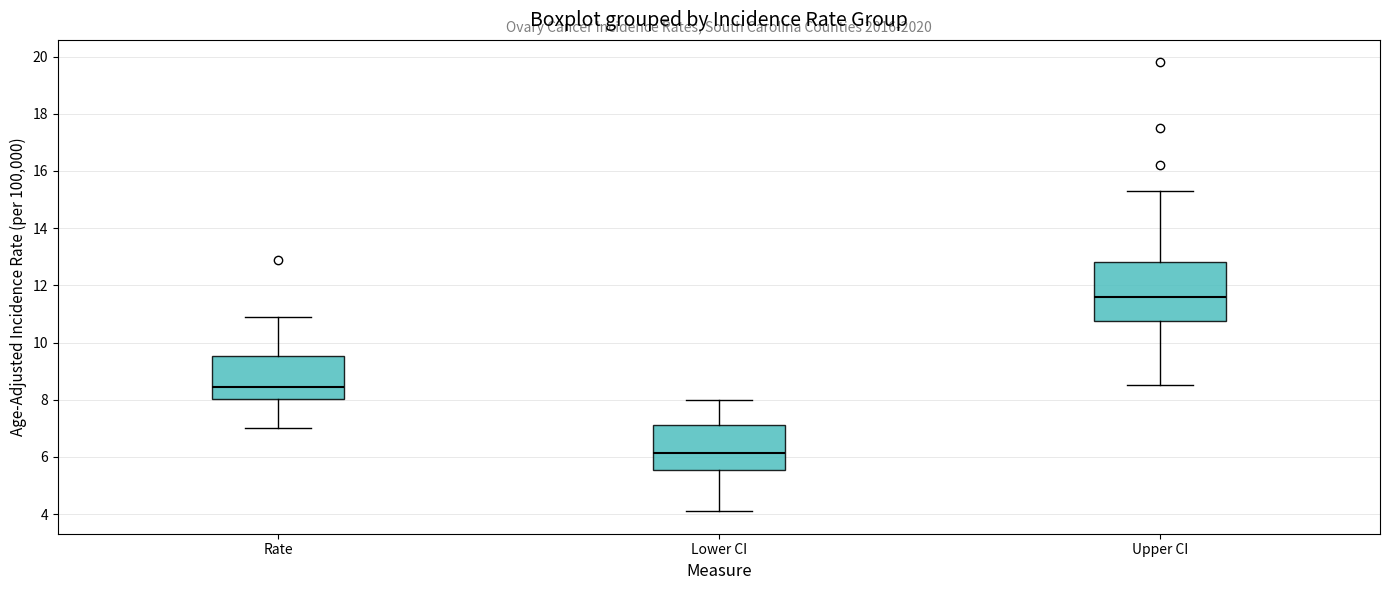

Where does the lower whisker of the box for Rate end on the y-axis? The values are not printed on the chart, so give them approximately, as read against the axis.

7.0